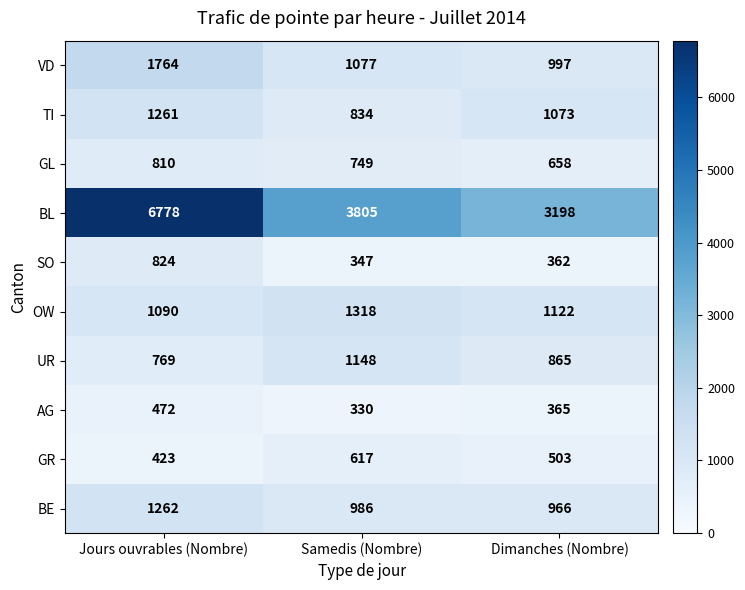

Between Jours ouvrables (Nombre) and Dimanches (Nombre), which series saw the biggest shift?

BL